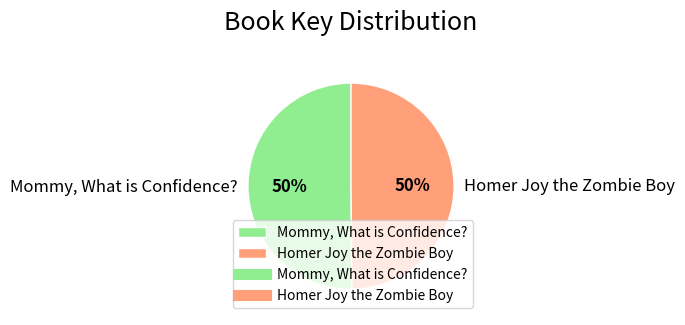

Approximately how many times larger is the value at Homer Joy the Zombie Boy compared to Mommy, What is Confidence??

1.0